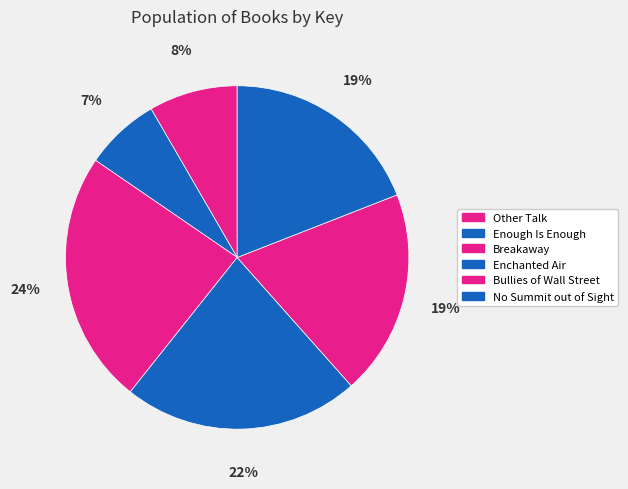

What is the total percentage of Enchanted Air and Bullies of Wall Street?

41.6%